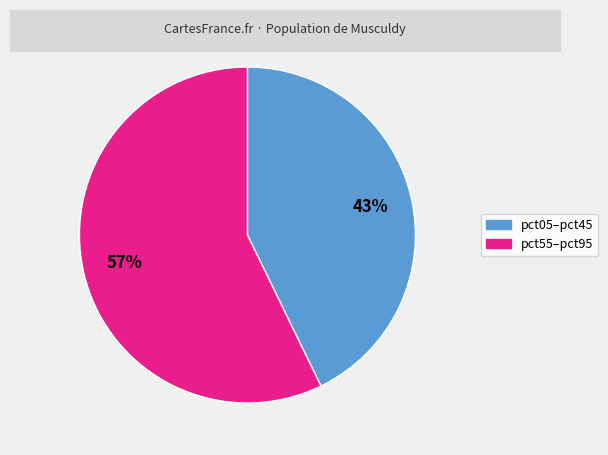

To the nearest percent, what is the difference between the largest and smallest slice percentages?

14%